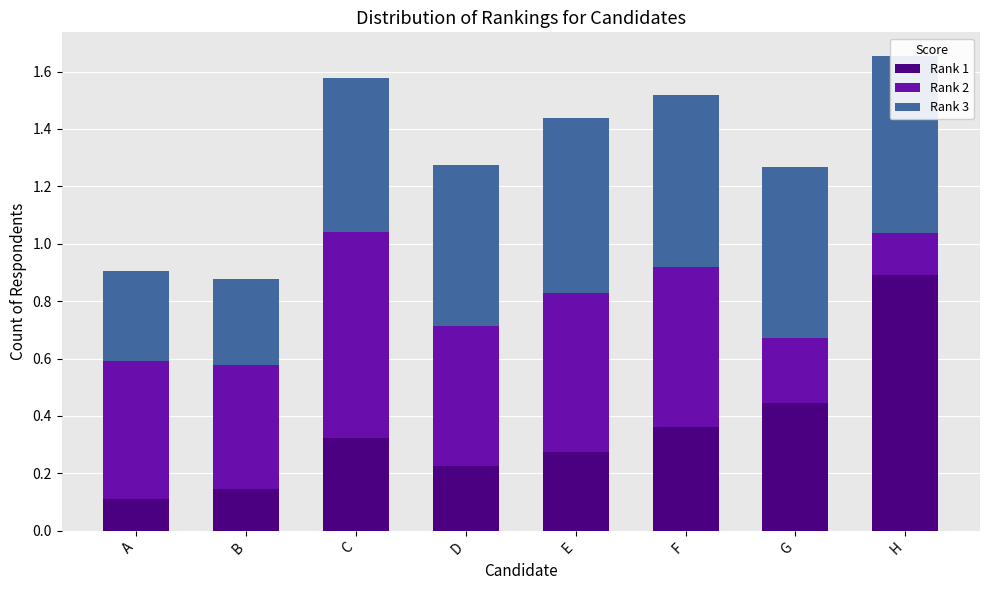

What is the difference between the highest and lowest values at A?

0.4